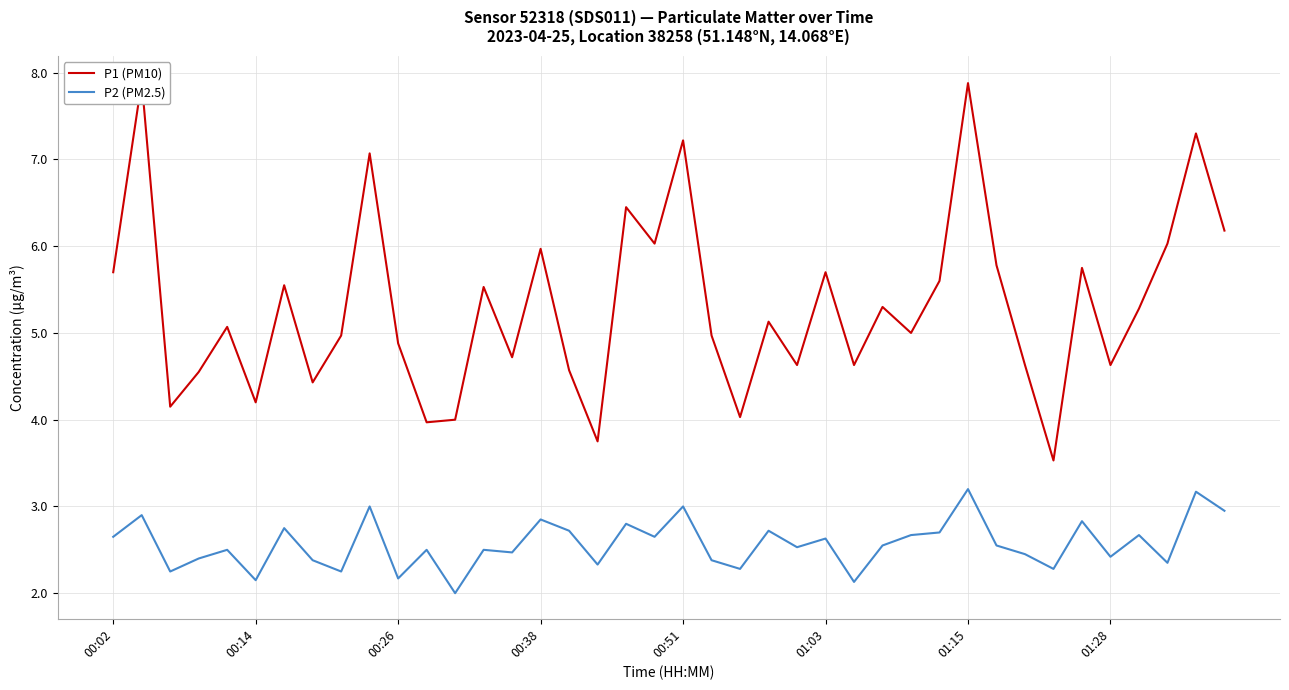

What is the value of the P2 (PM2.5) point at the 28th from the left?

2.5